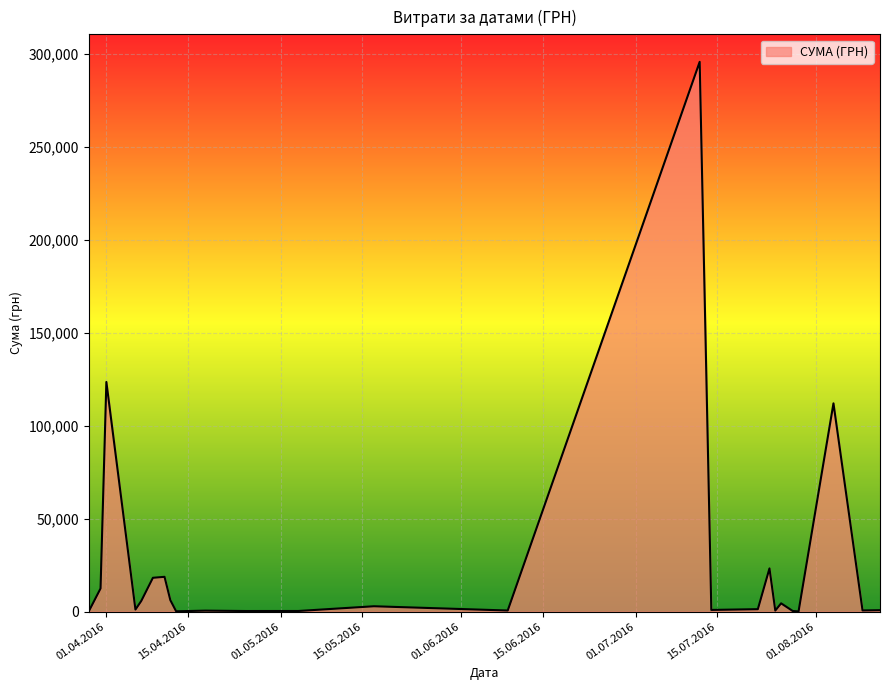

How many lines are shown in the chart?

1